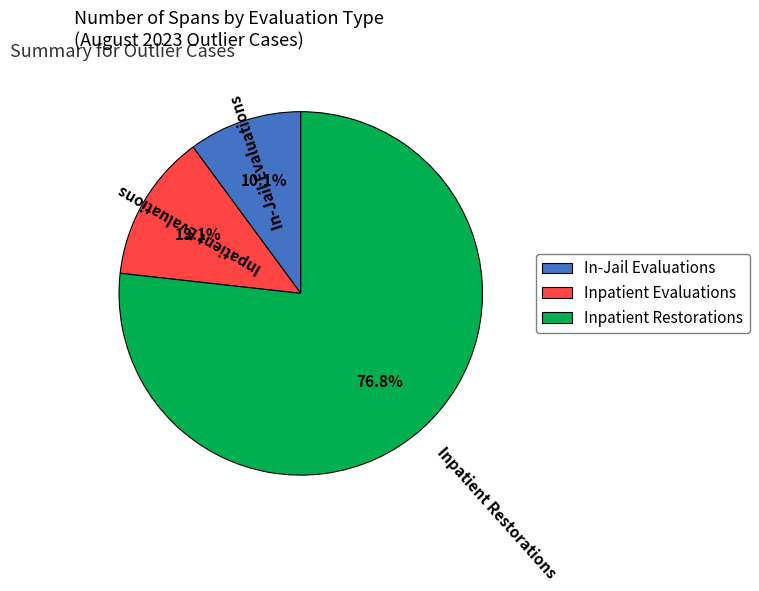

Combined, do Inpatient Evaluations and Inpatient Restorations account for over 50%?

Yes